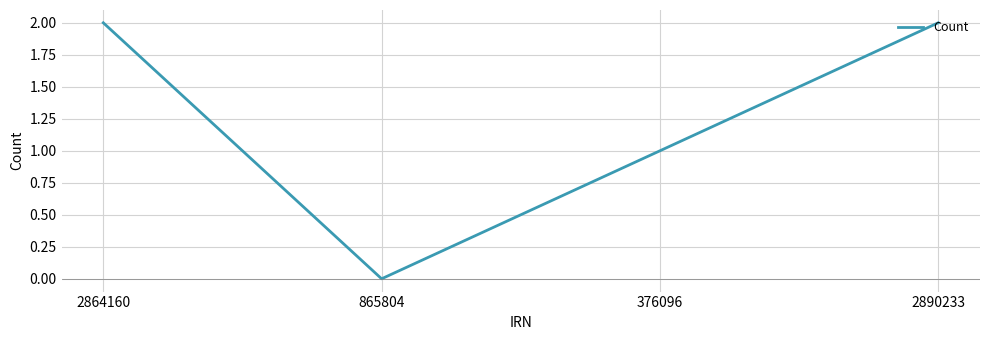

What is the sum of all values?

5